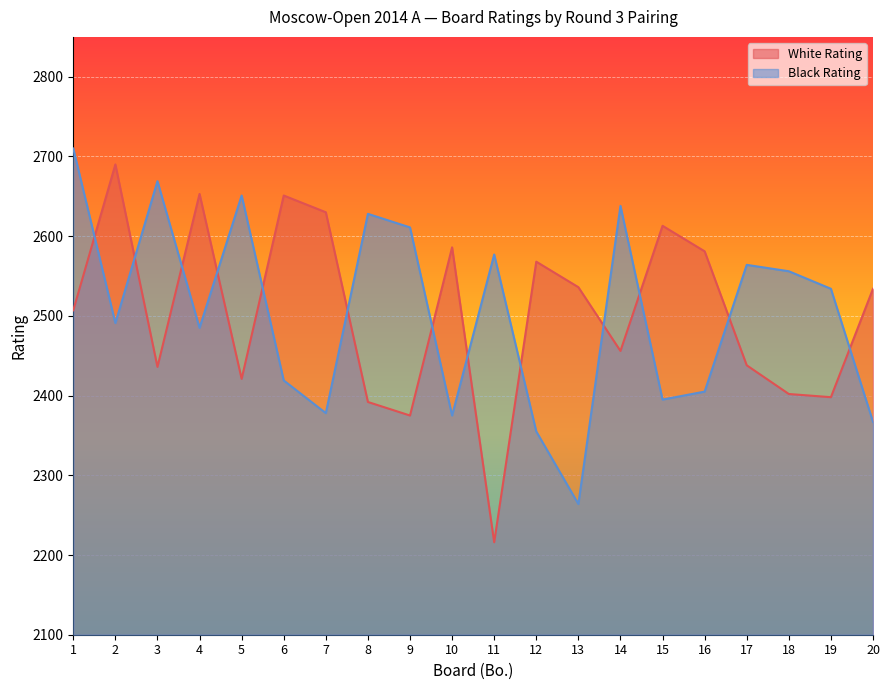

Rank the categories by Black Rating value from highest to lowest.

1, 3, 5, 14, 8, 9, 11, 17, 18, 19, 2, 4, 6, 16, 15, 7, 10, 20, 12, 13